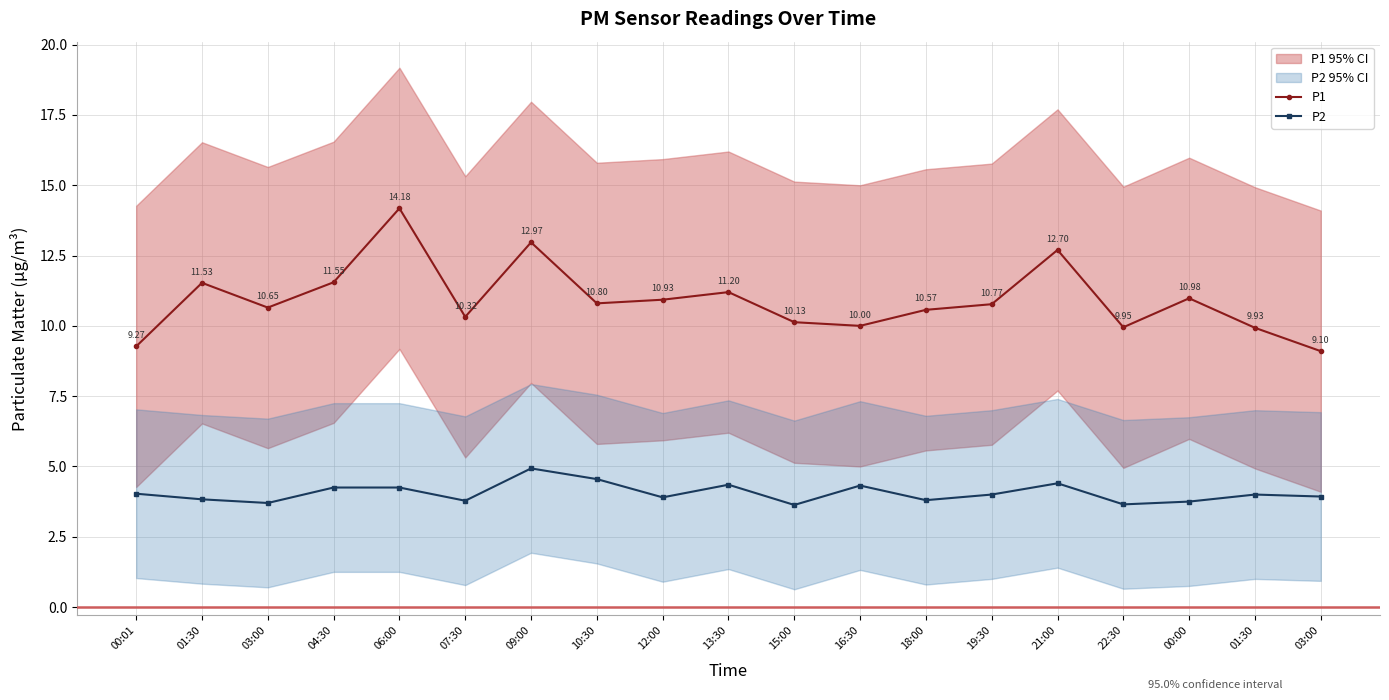

What is the value of the P2 point at the 8th from the left?

4.5